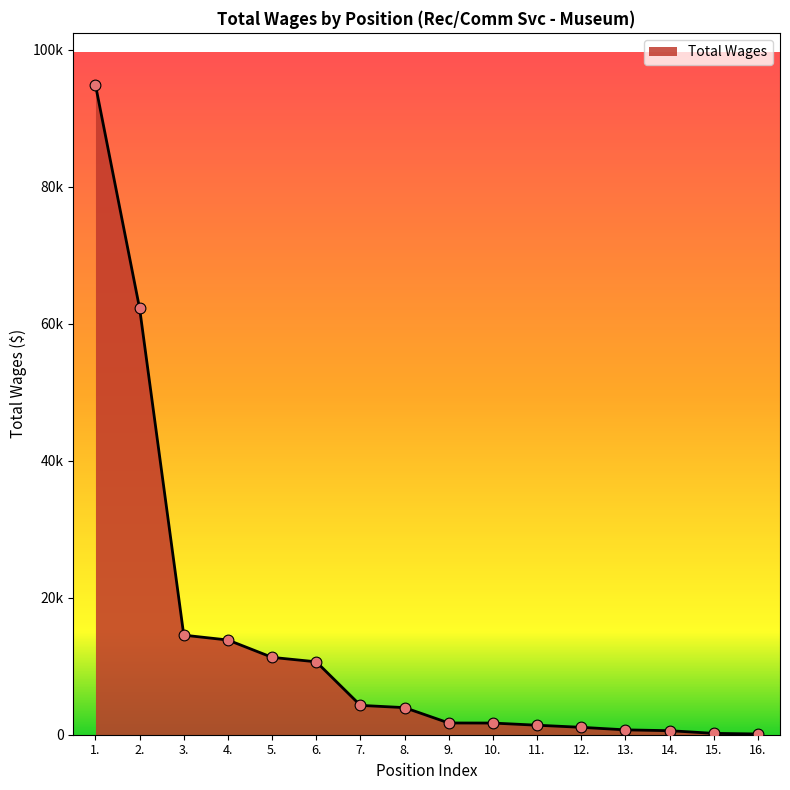

Does the chart have visible grid lines?

No